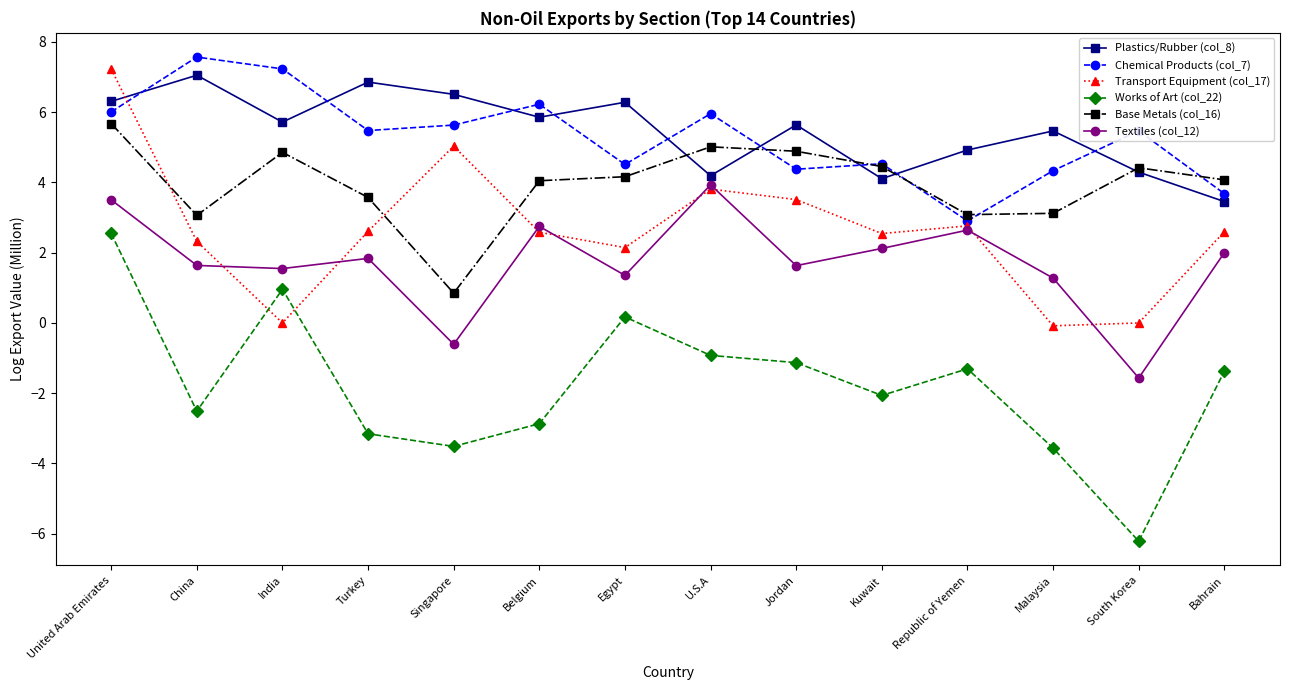

What is the average value of the Transport Equipment (col_17) series?

2.6